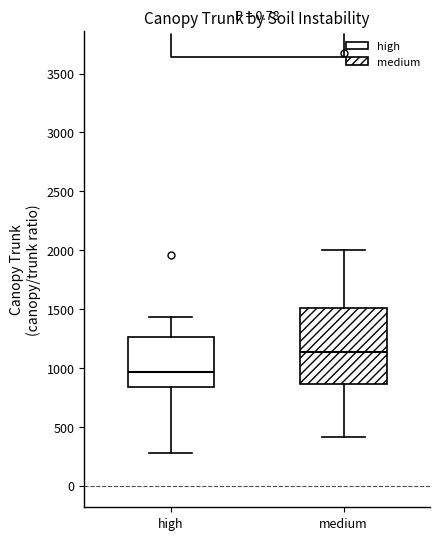

Reading left to right, read every box against the y-axis: the position of its median line, the range the box covers, and the ends of its whiskers. The values are not printed on the chart, so give them approximately, as read against the axis.

high: median 950, box 850 to 1250, whiskers 300 to 1450
medium: median 1150, box 850 to 1500, whiskers 400 to 2000